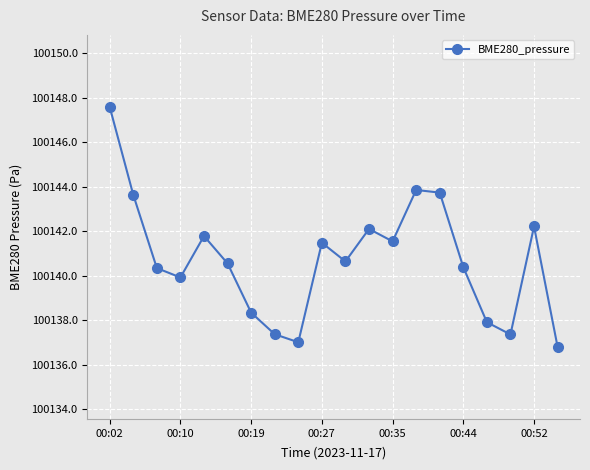

Count the number of data series in this chart.

1